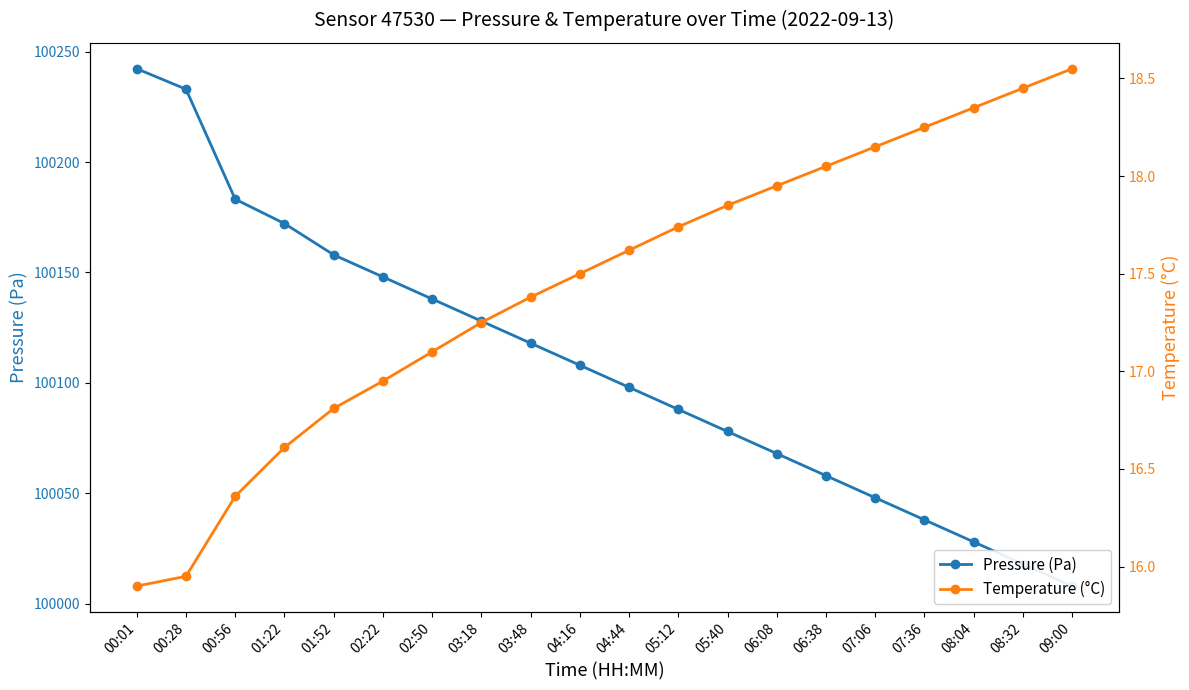

The Temperature (°C) series shows 16.8 at 01:52. True or false?

True